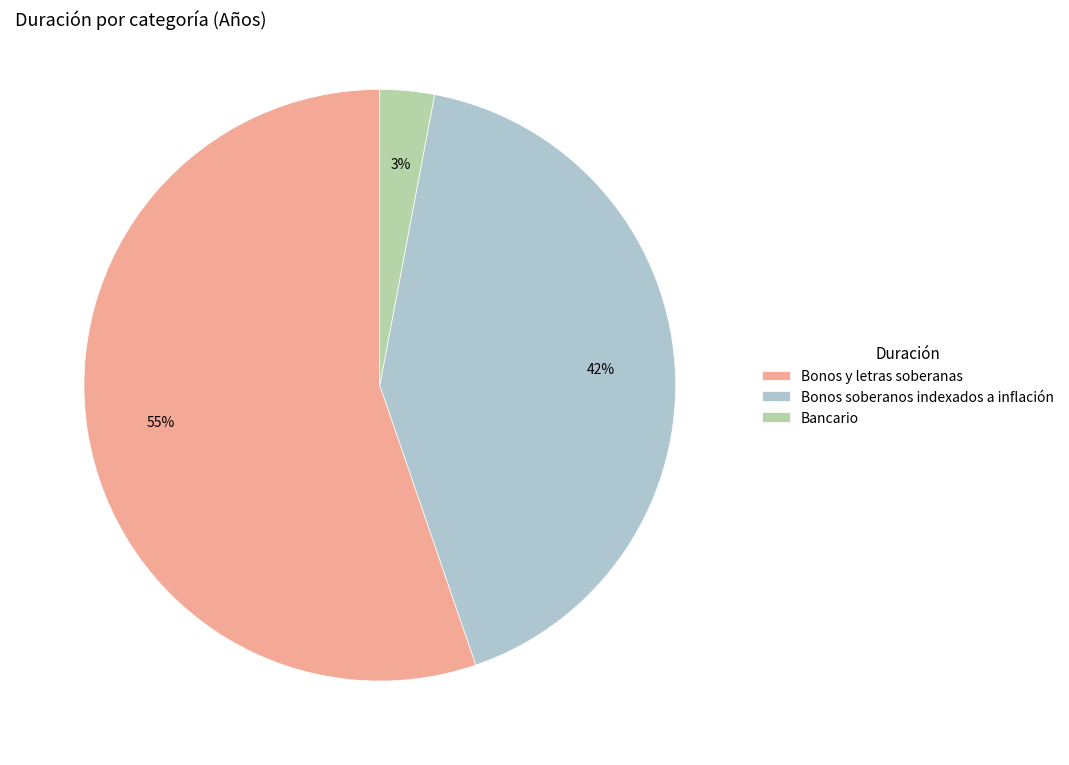

Rank the categories by value from highest to lowest.

Bonos y letras soberanas, Bonos soberanos indexados a inflación, Bancario